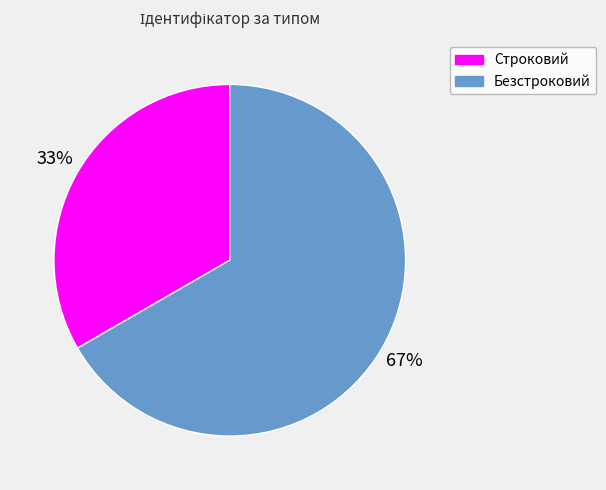

Approximately how many times larger is the value at Безстроковий compared to Строковий?

2.0